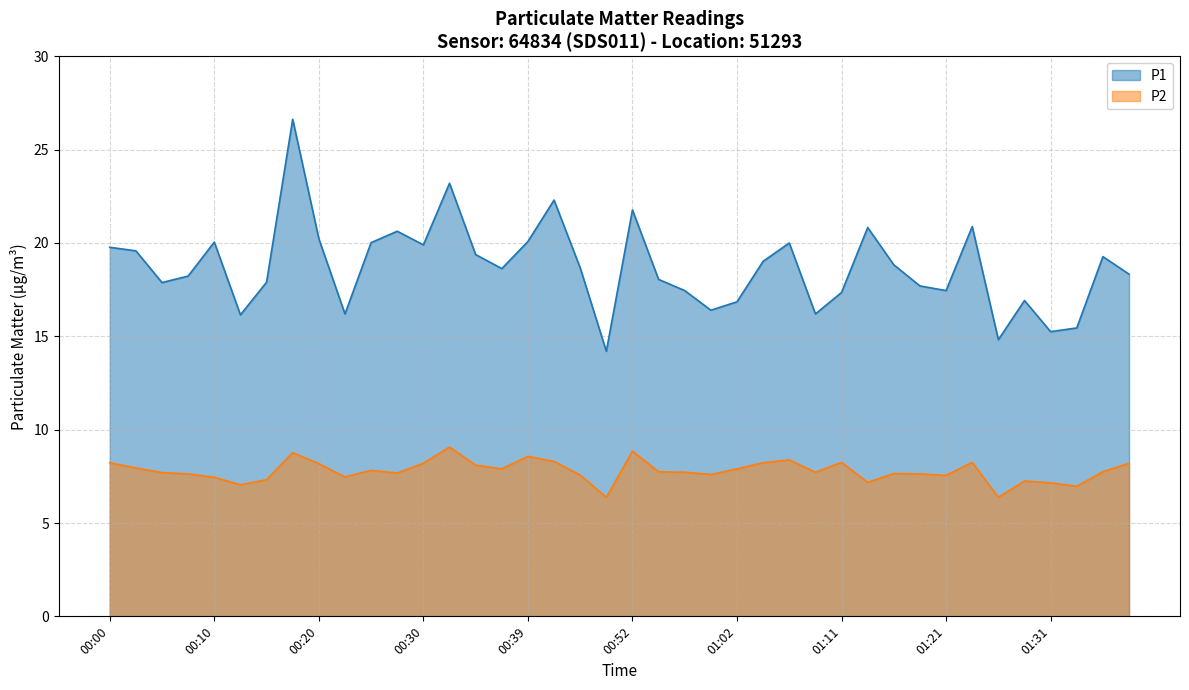

What position from the left is 00:42?

18